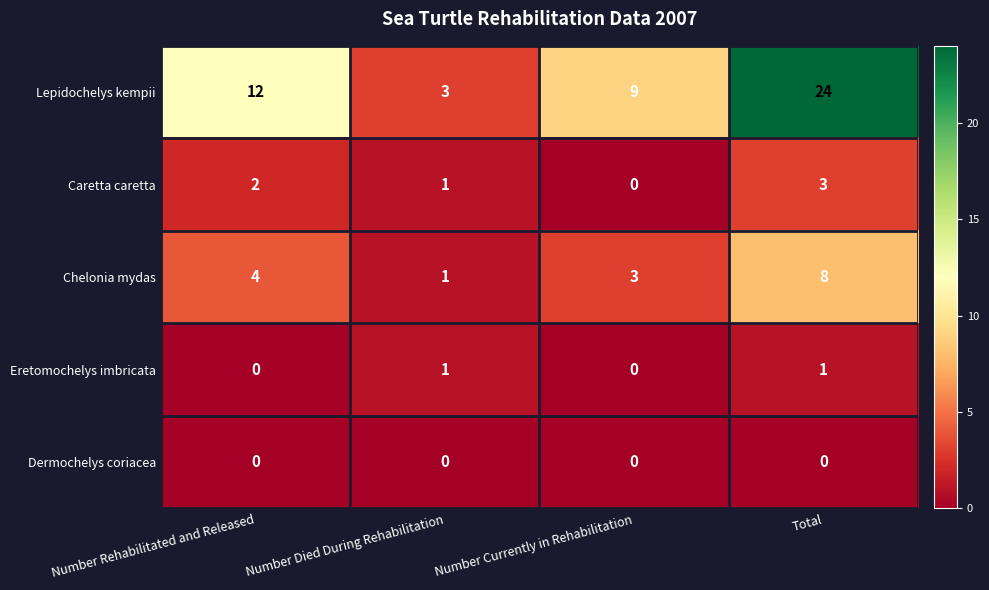

Reading left to right, extract all data points from this chart.

Lepidochelys kempii: 12	3	9	24
Caretta caretta: 2	1	0	3
Chelonia mydas: 4	1	3	8
Eretomochelys imbricata: 0	1	0	1
Dermochelys coriacea: 0	0	0	0